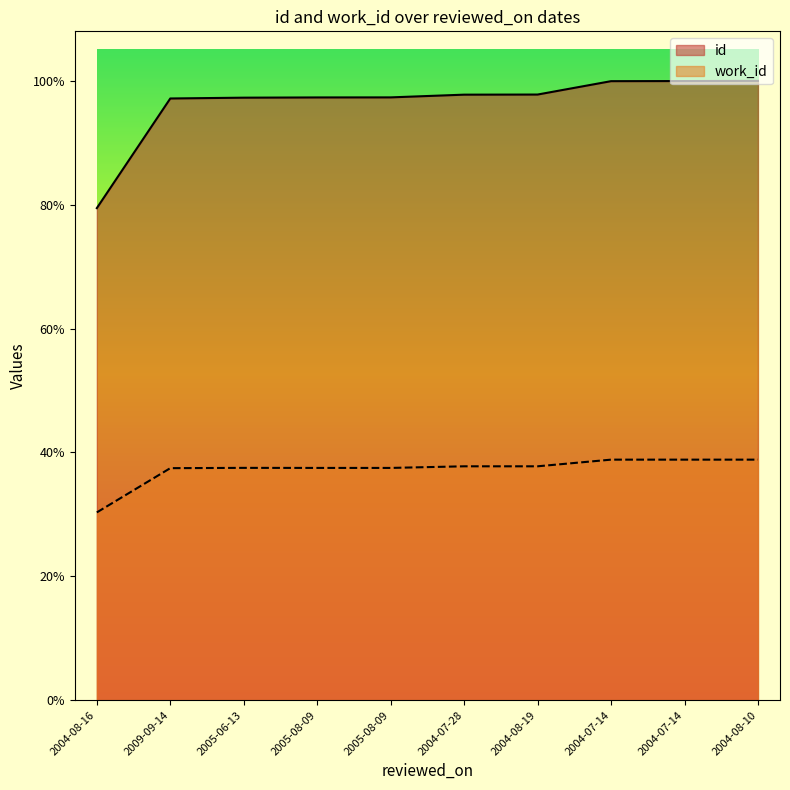

What is the difference between the id values at 2005-06-13 and 2004-08-16?

1907